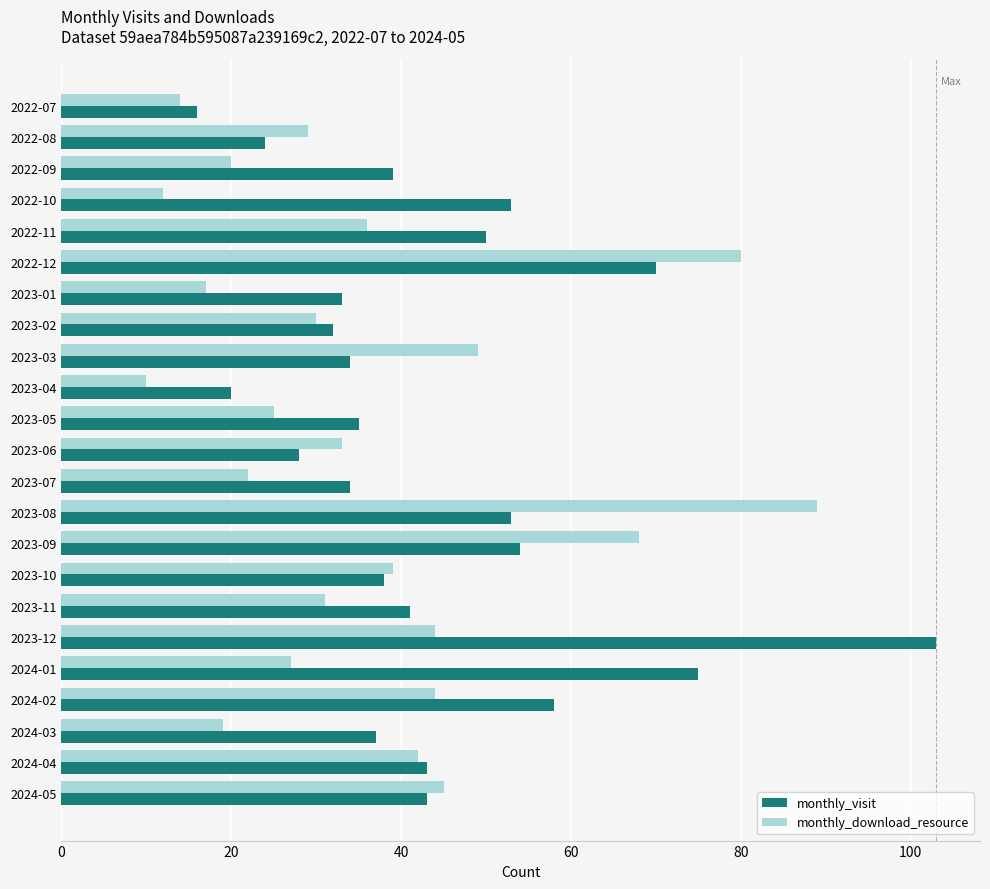

Is it true that monthly_download_resource equals 68 at 2023-09?

True